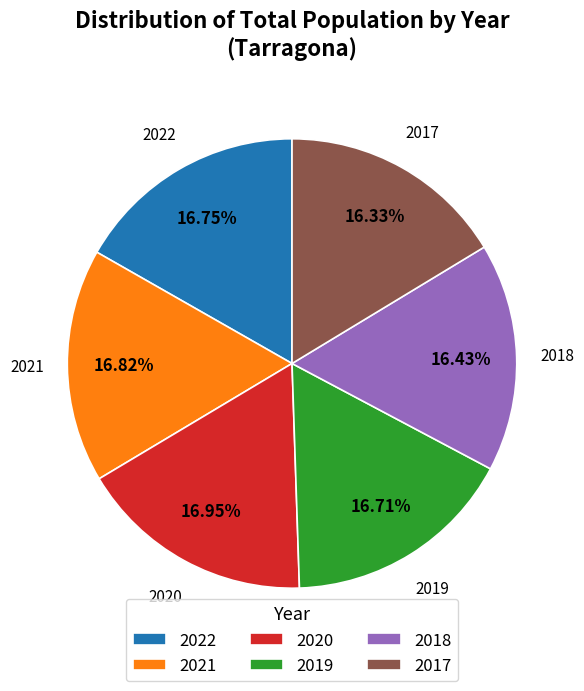

Does 2021 represent more than half of the total?

No